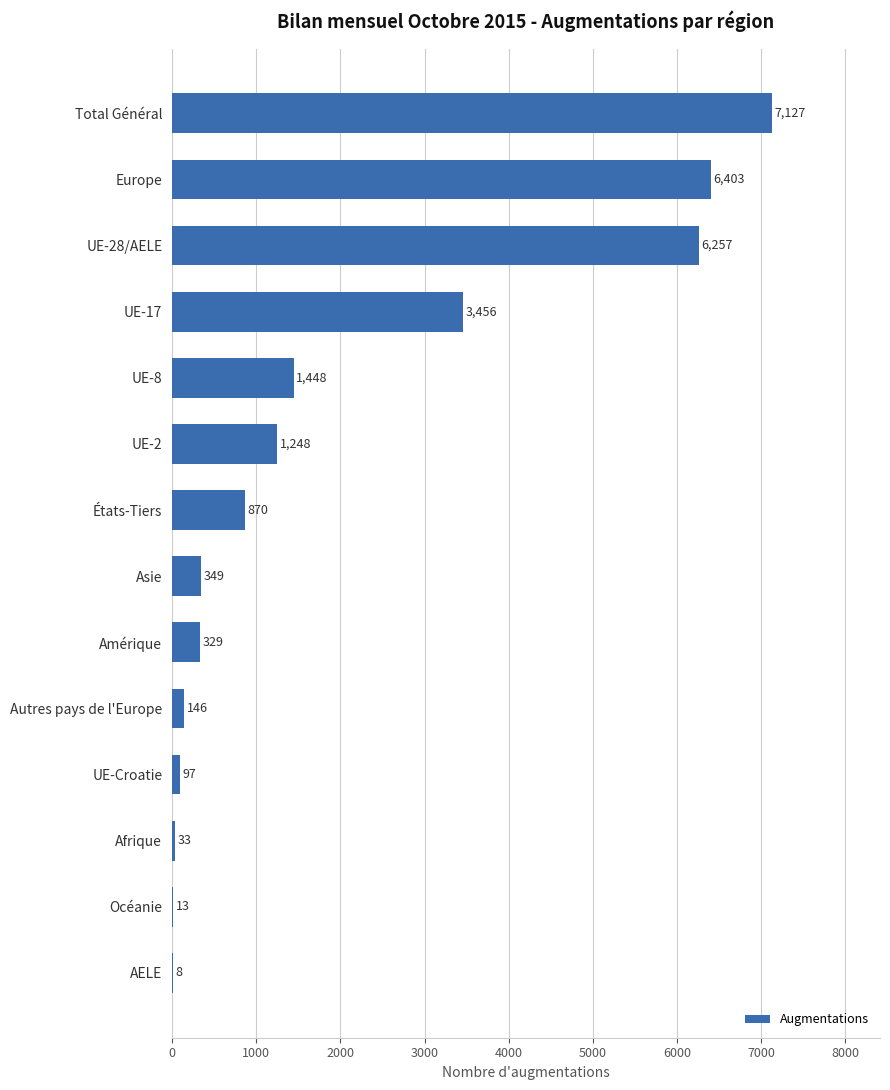

Reading bottom to top, extract all data points from this chart.

AELE=8	Océanie=13	Afrique=33	UE-Croatie=97	Autres pays de l'Europe=146	Amérique=329	Asie=349	États-Tiers=870	UE-2=1248	UE-8=1448	UE-17=3456	UE-28/AELE=6257	Europe=6403	Total Général=7127